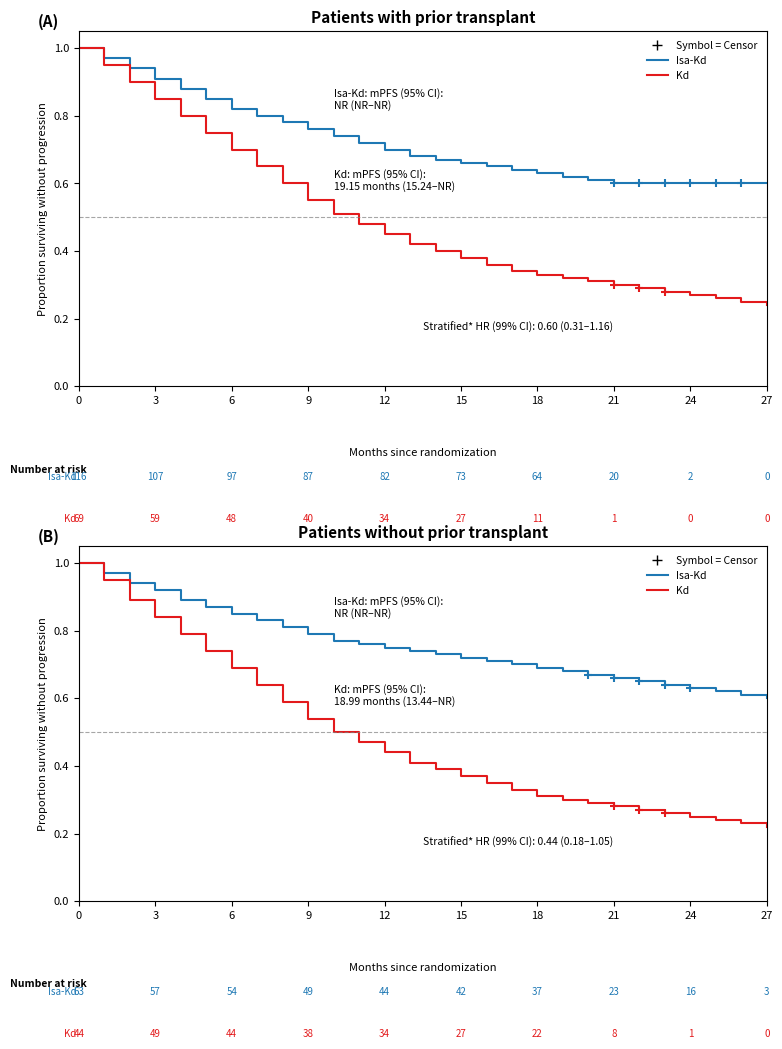

True or false: Kd has more than 2 interior local peaks.

False